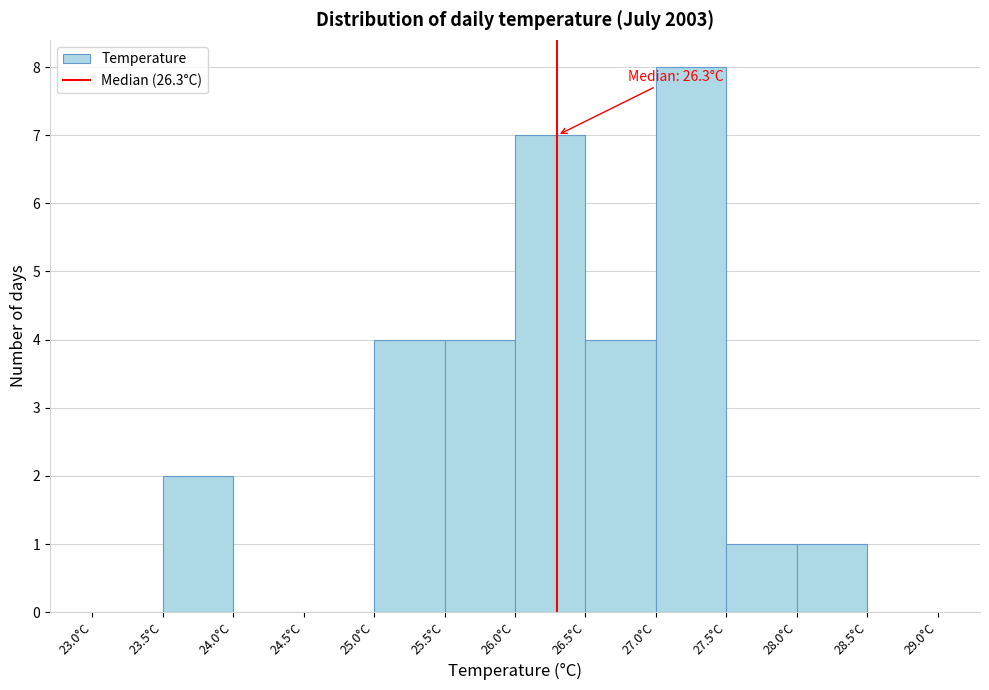

Over which range of the x-axis is the bar tallest?

27.0 to 27.5